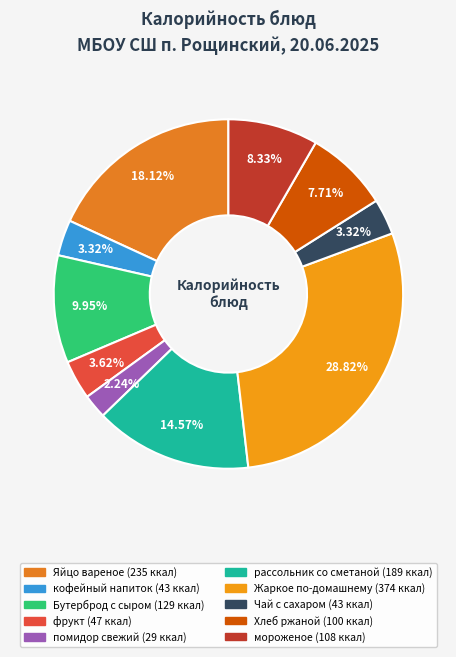

How many segments does this pie chart have?

10